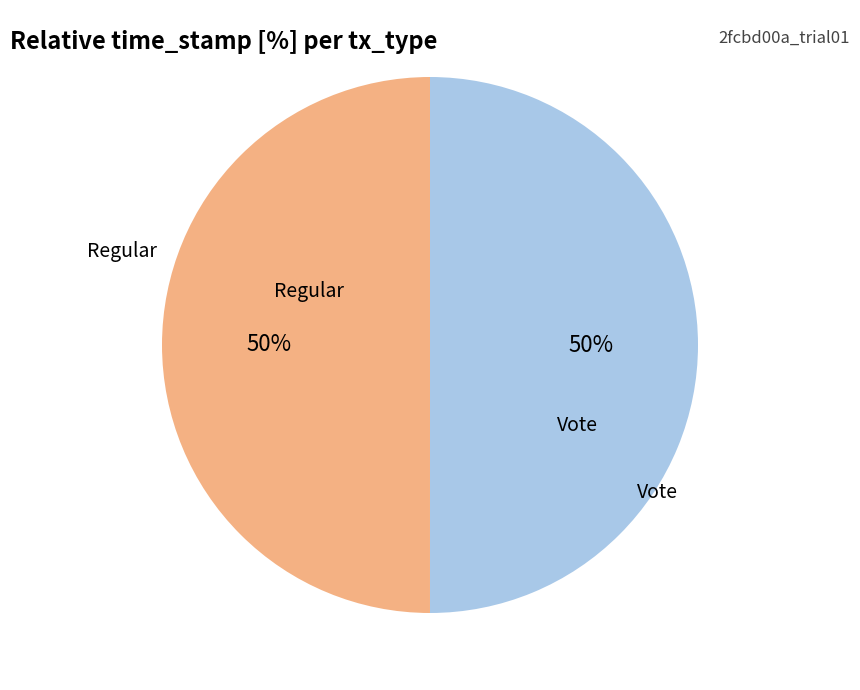

To the nearest percent, what is the average slice percentage?

50%